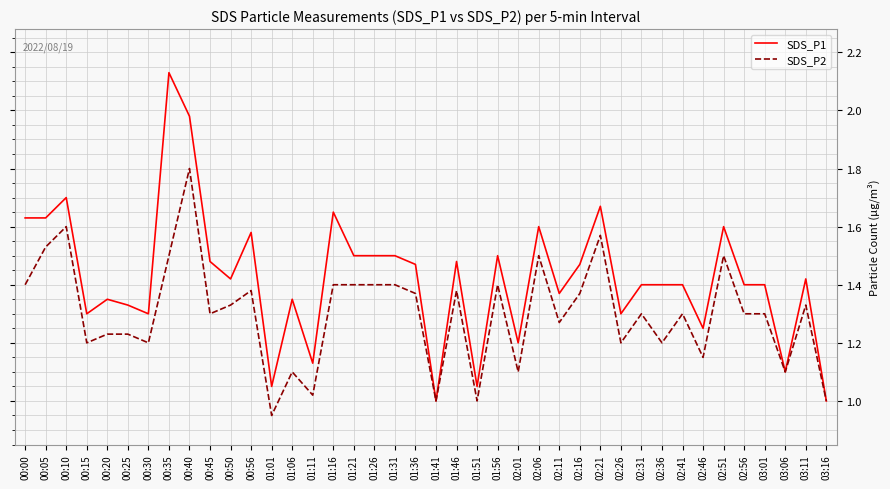

Which series changed the most between 00:00 and 00:20?

SDS_P1